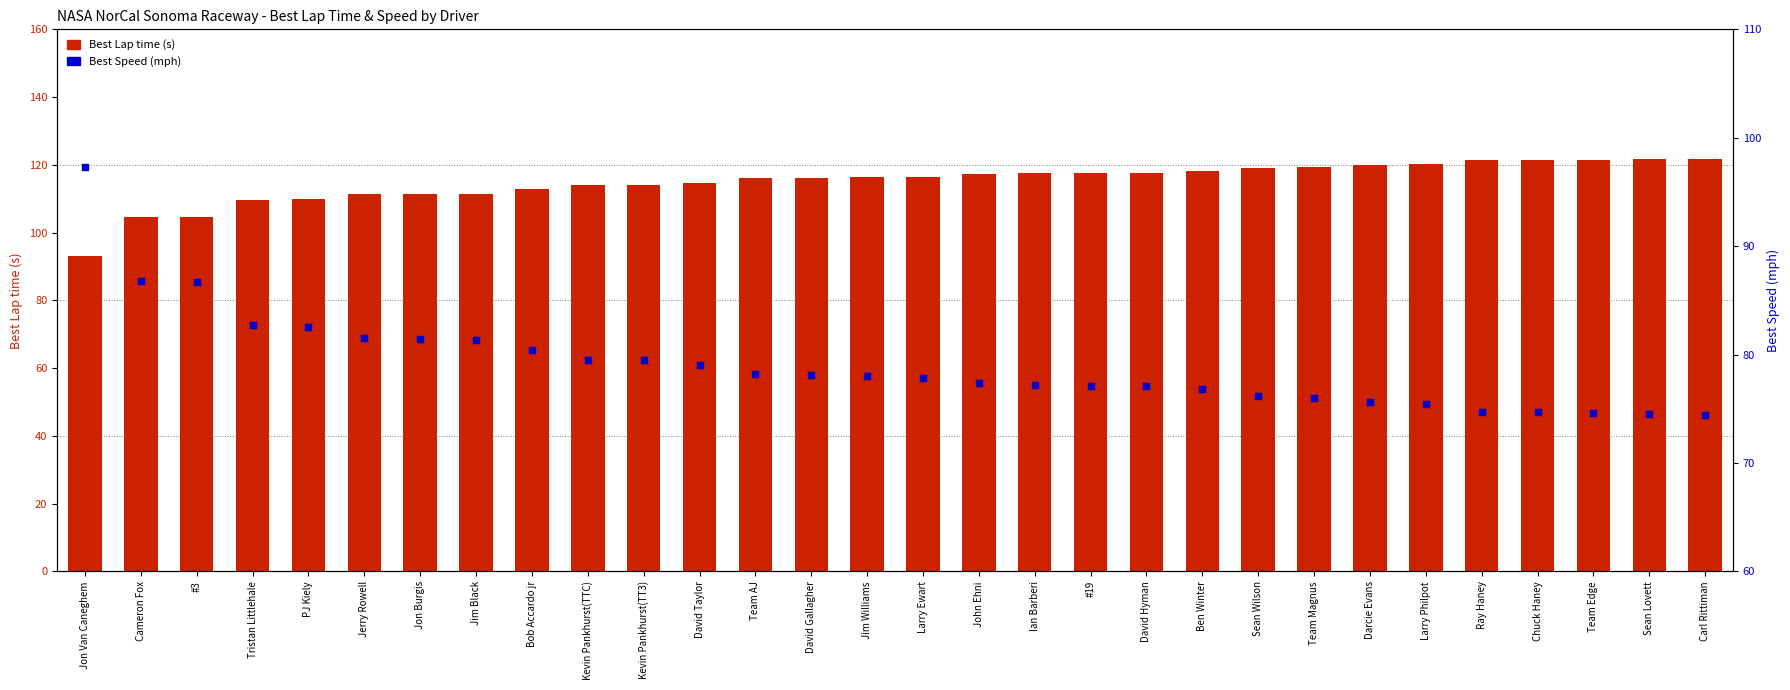

What is the total value across all series at Bob Accardo jr?

193.2